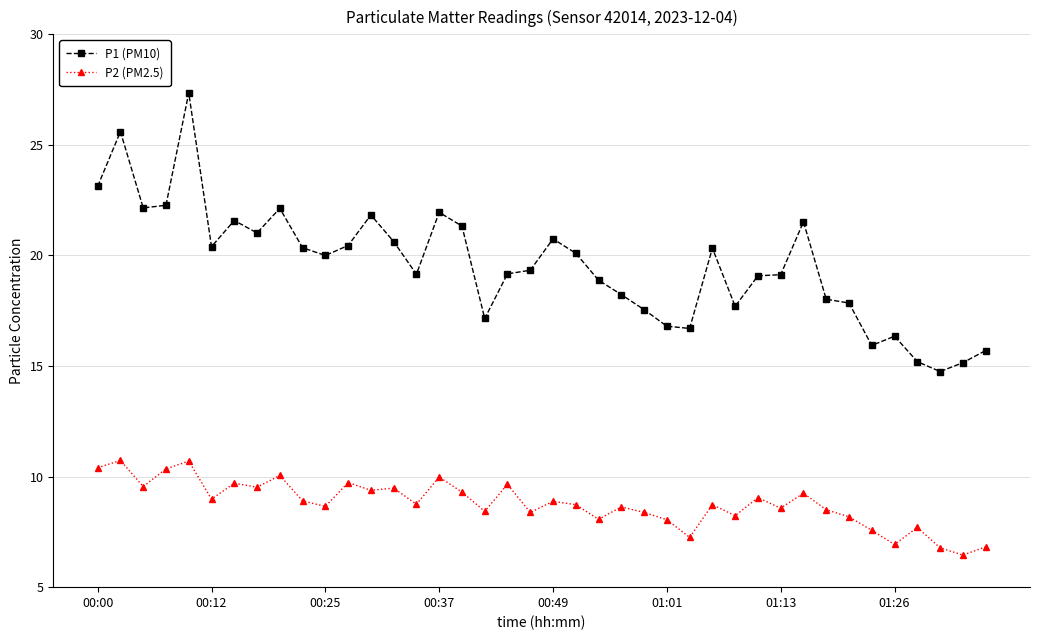

What is the difference between the second highest and second lowest values in the P2 (PM2.5) series?

3.9